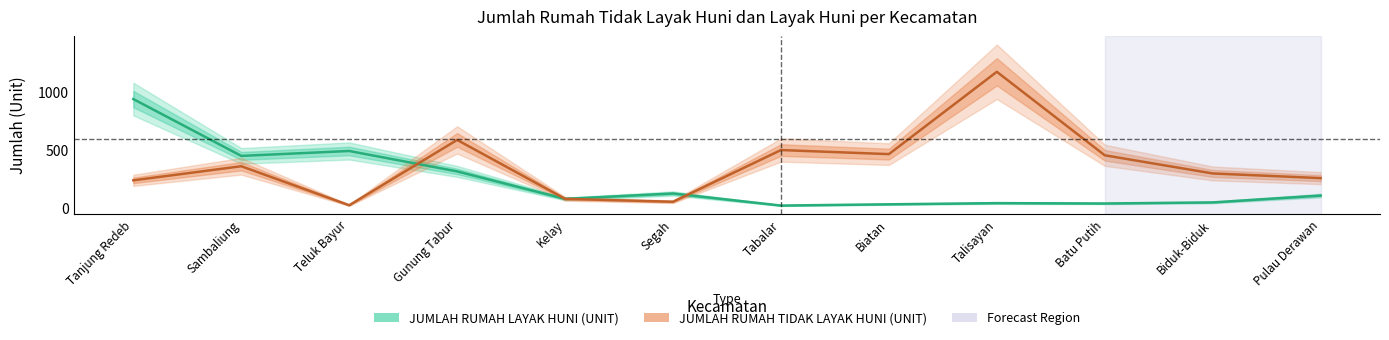

What is the difference between the second highest and second lowest values in the JUMLAH RUMAH LAYAK HUNI (UNIT) series?

457.9